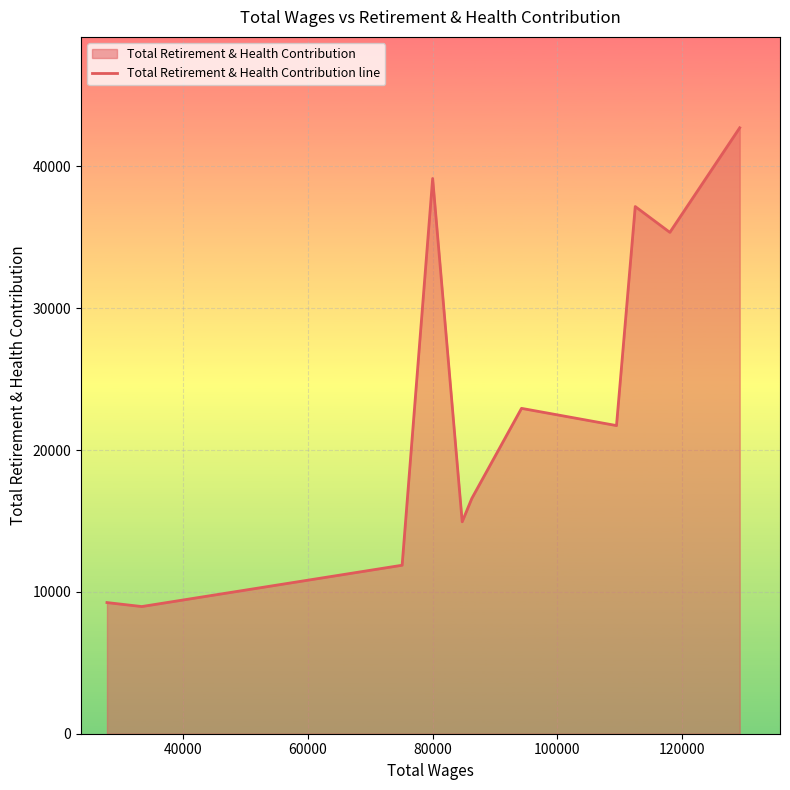

How many data points does each series have?

11